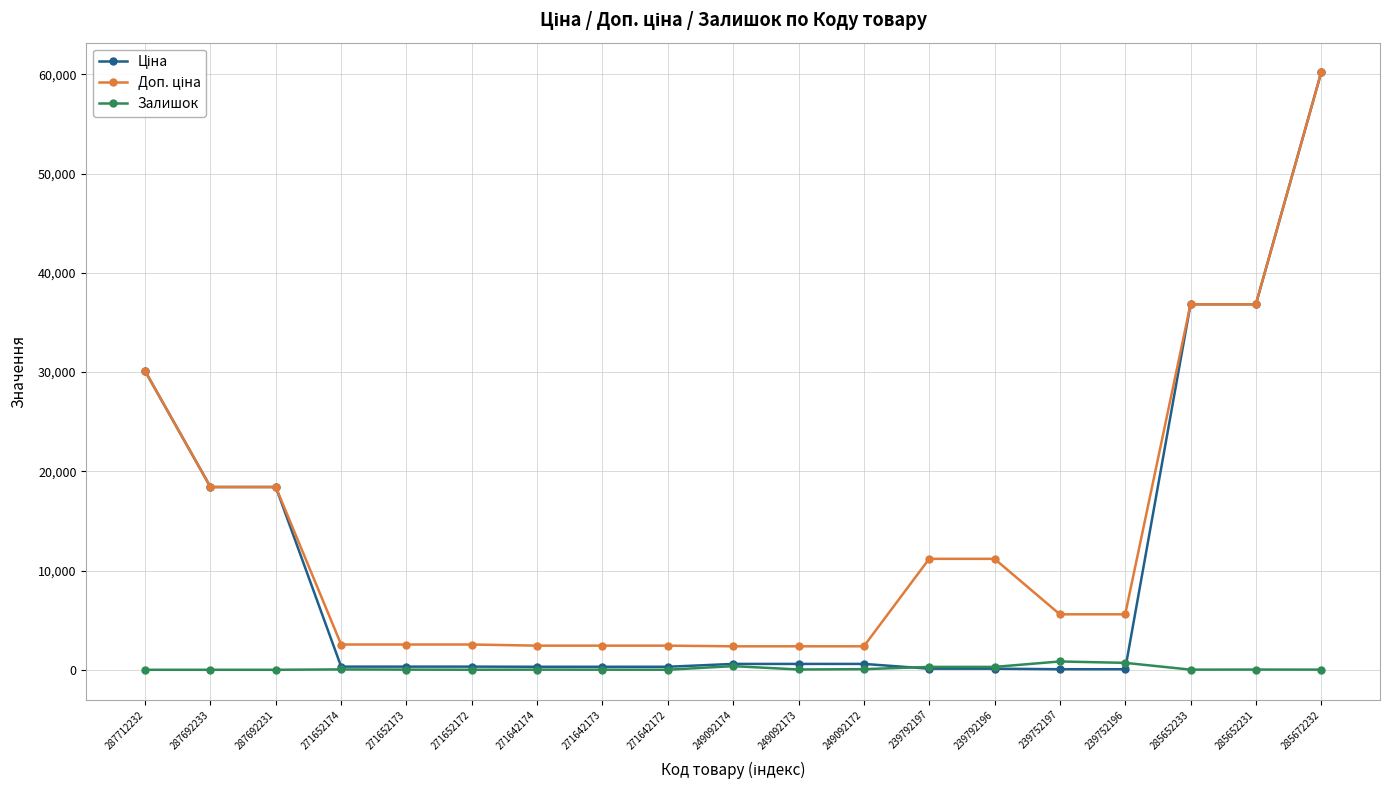

Which category has the highest value across all series?

285672232